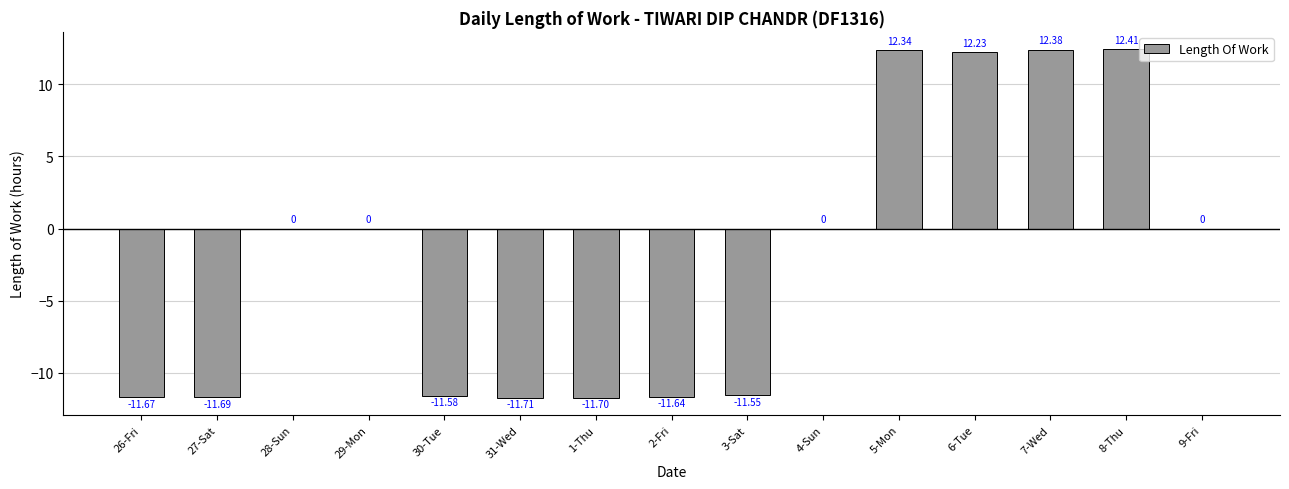

Which has a higher value, 3-Sat or 28-Sun?

28-Sun